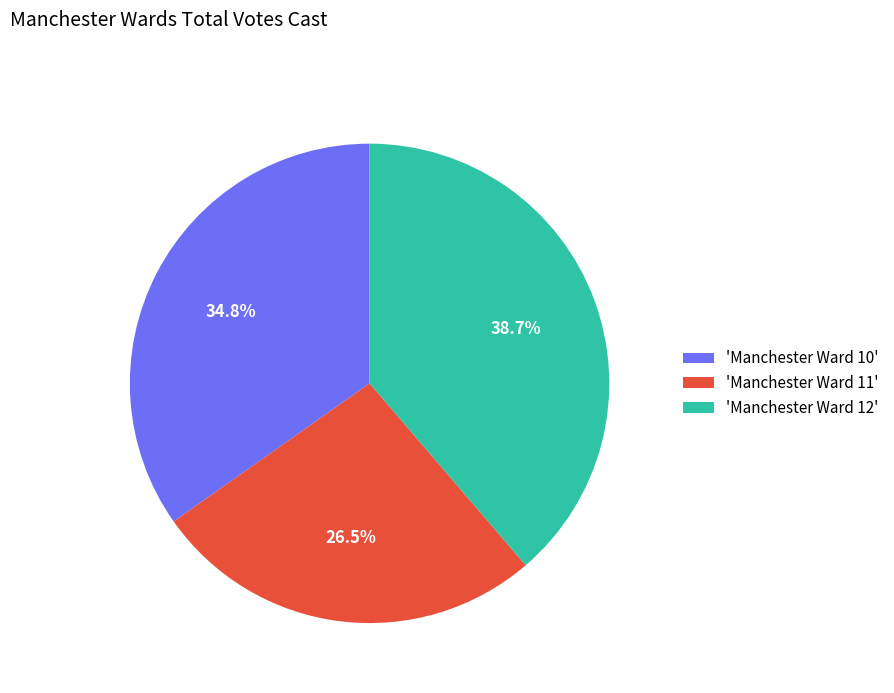

Is there a majority slice in this chart?

No